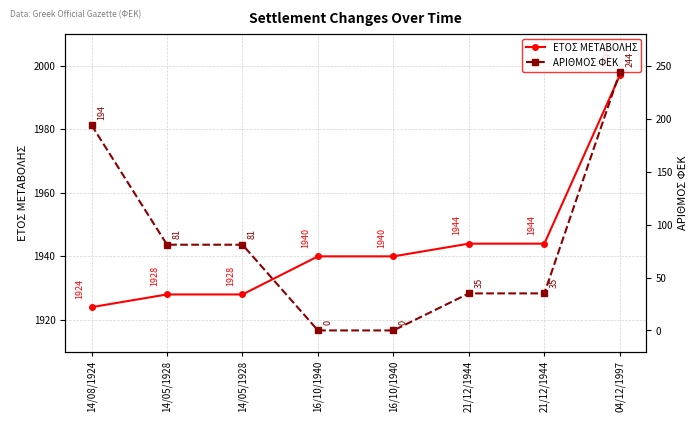

What is the difference between the ΕΤΟΣ ΜΕΤΑΒΟΛΗΣ values at 14/05/1928 and 16/10/1940?

12